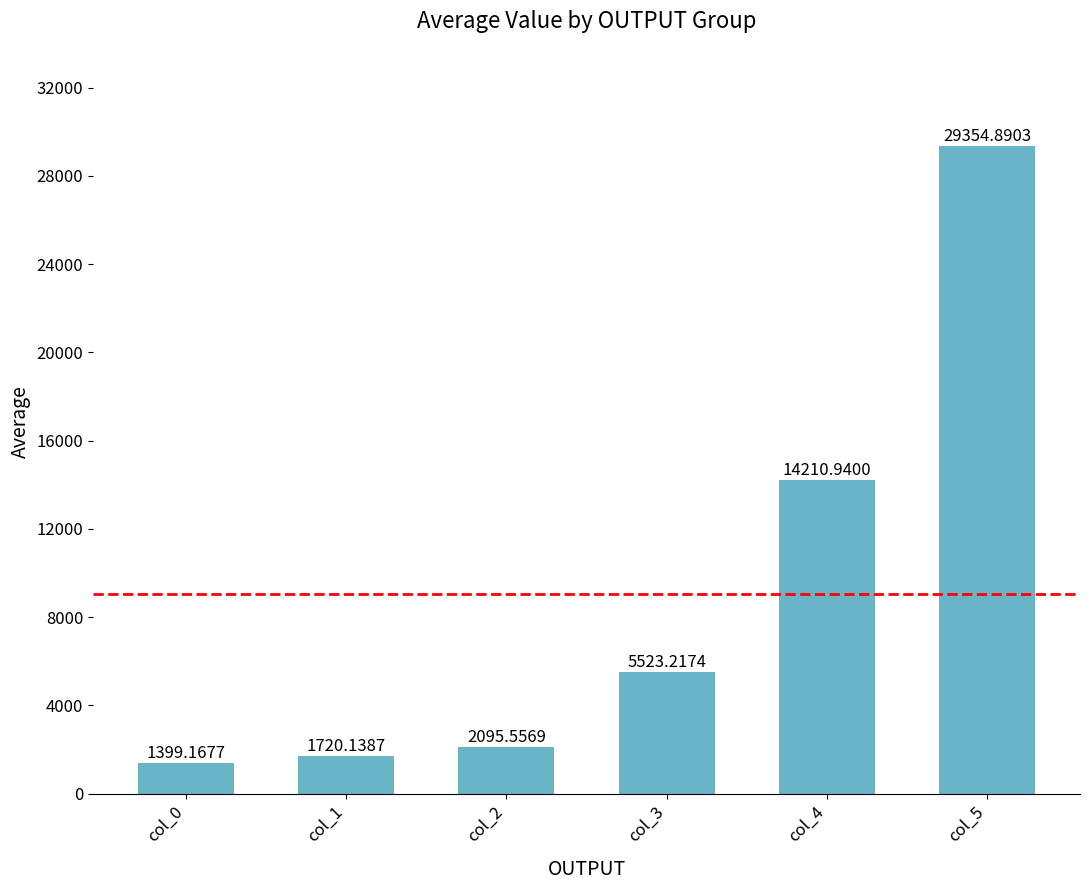

What is the difference between the maximum and minimum values?

27955.7